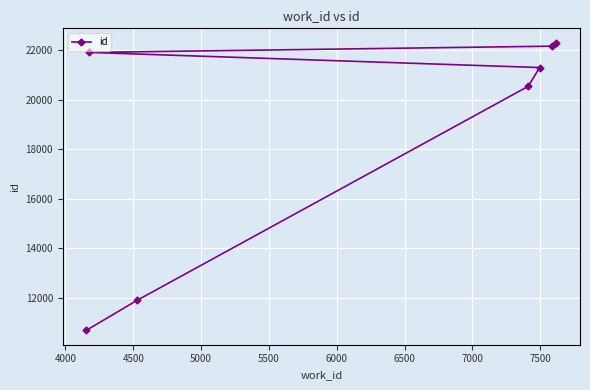

What is the value of the 1st point from the left?

10696